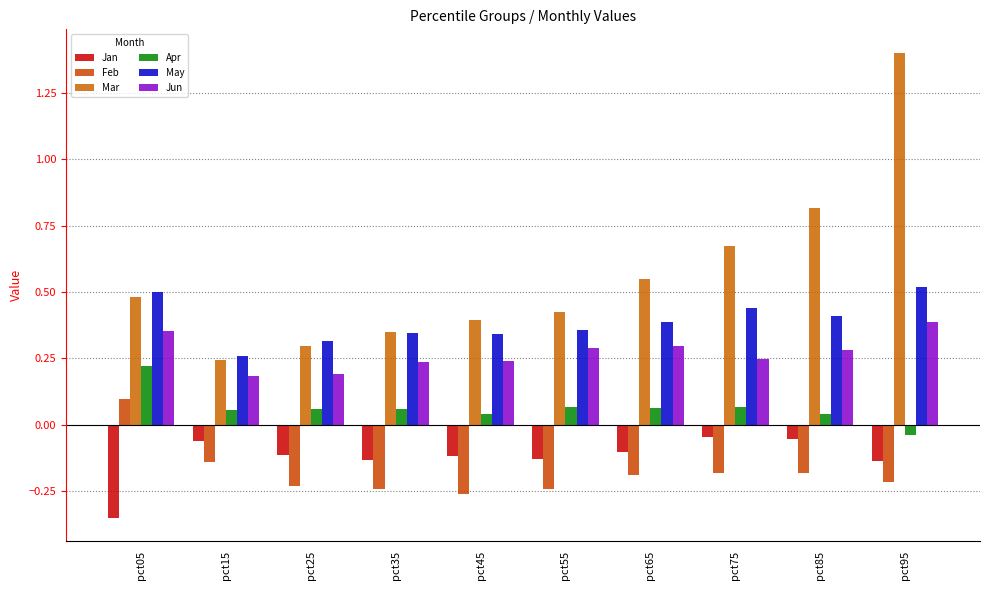

Reading left to right, transcribe all the data shown in this chart.

Jan: -0.4	-0.1	-0.1	-0.1	-0.1	-0.1	-0.1	-0.0	-0.1	-0.1
Feb: 0.1	-0.1	-0.2	-0.2	-0.3	-0.2	-0.2	-0.2	-0.2	-0.2
Mar: 0.5	0.2	0.3	0.3	0.4	0.4	0.5	0.7	0.8	1.4
Apr: 0.2	0.1	0.1	0.1	0.0	0.1	0.1	0.1	0.0	-0.0
May: 0.5	0.3	0.3	0.3	0.3	0.4	0.4	0.4	0.4	0.5
Jun: 0.4	0.2	0.2	0.2	0.2	0.3	0.3	0.2	0.3	0.4